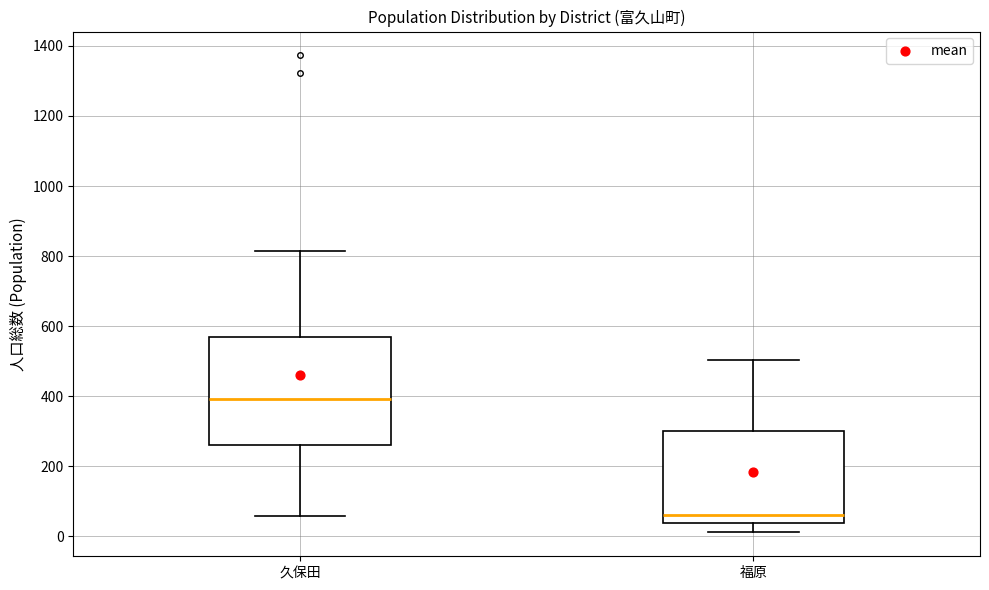

Which box's median line is the highest?

久保田